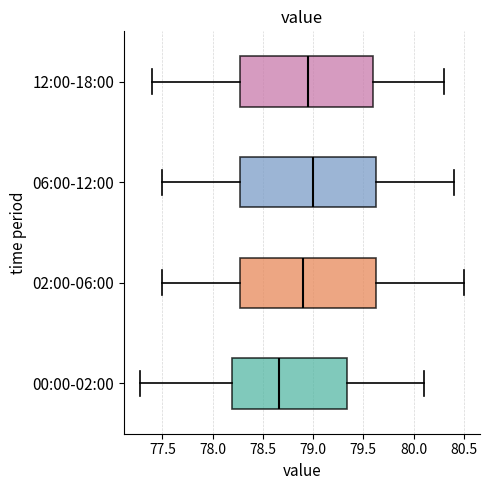

Reading bottom to top, read every box against the x-axis: the position of its median line, the range the box covers, and the ends of its whiskers. The values are not printed on the chart, so give them approximately, as read against the axis.

00:00-02:00: median 78.65, box 78.20 to 79.35, whiskers 77.30 to 80.10
02:00-06:00: median 78.90, box 78.30 to 79.65, whiskers 77.50 to 80.50
06:00-12:00: median 79.00, box 78.30 to 79.65, whiskers 77.50 to 80.40
12:00-18:00: median 78.95, box 78.30 to 79.60, whiskers 77.40 to 80.30